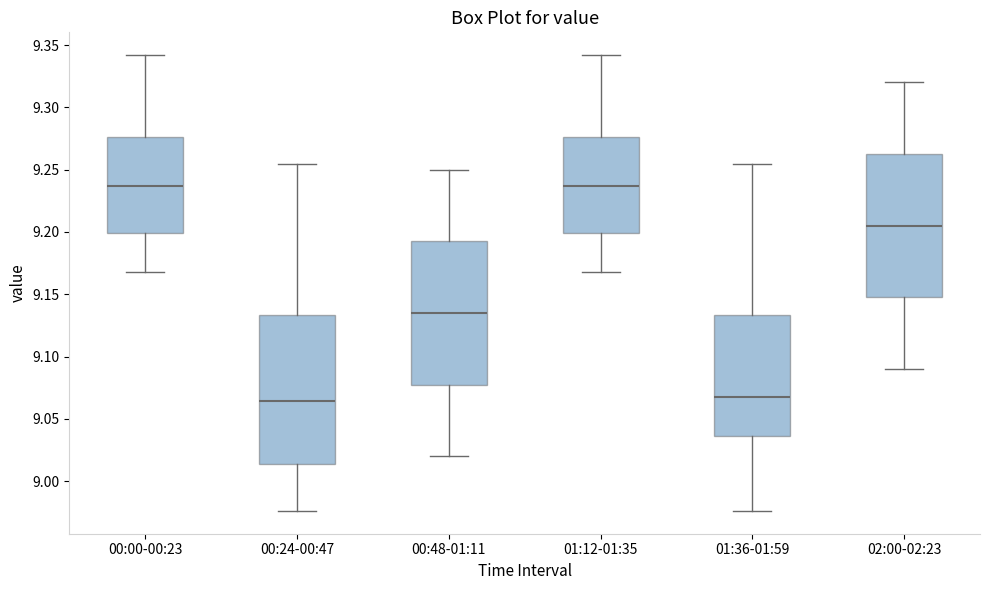

Where does the median line of the box for 00:48-01:11 sit on the y-axis? The values are not printed on the chart, so give them approximately, as read against the axis.

9.135